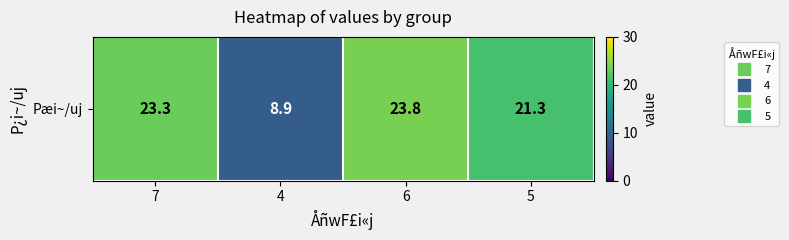

List the labels in order of value, smallest first.

4, 5, 7, 6